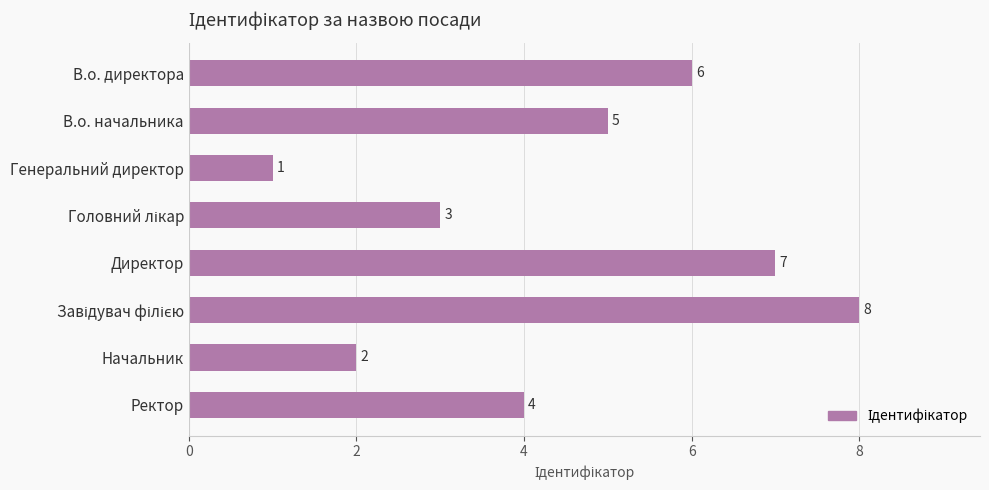

At which label is the value closest to 4?

Ректор